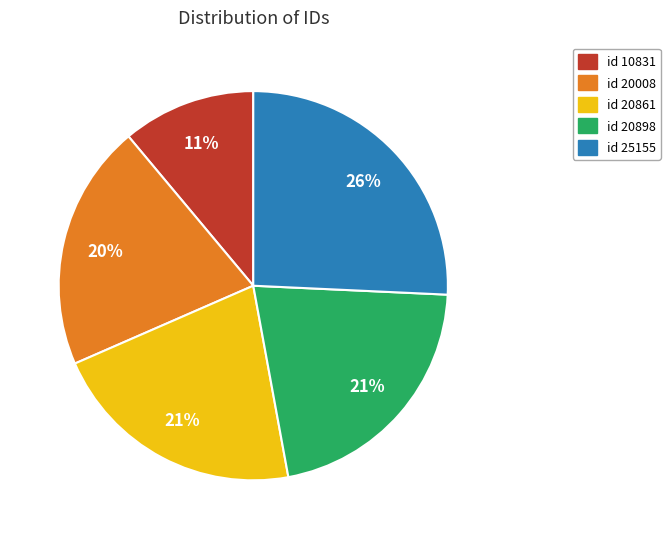

To the nearest percent, what percentage of the pie is id 10831?

11%